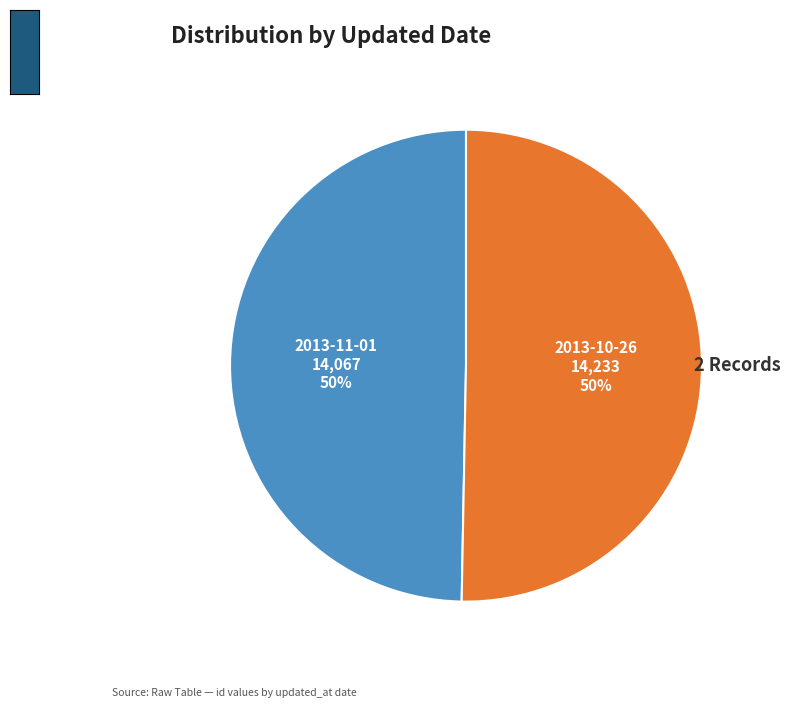

How many slices are in this pie chart?

2